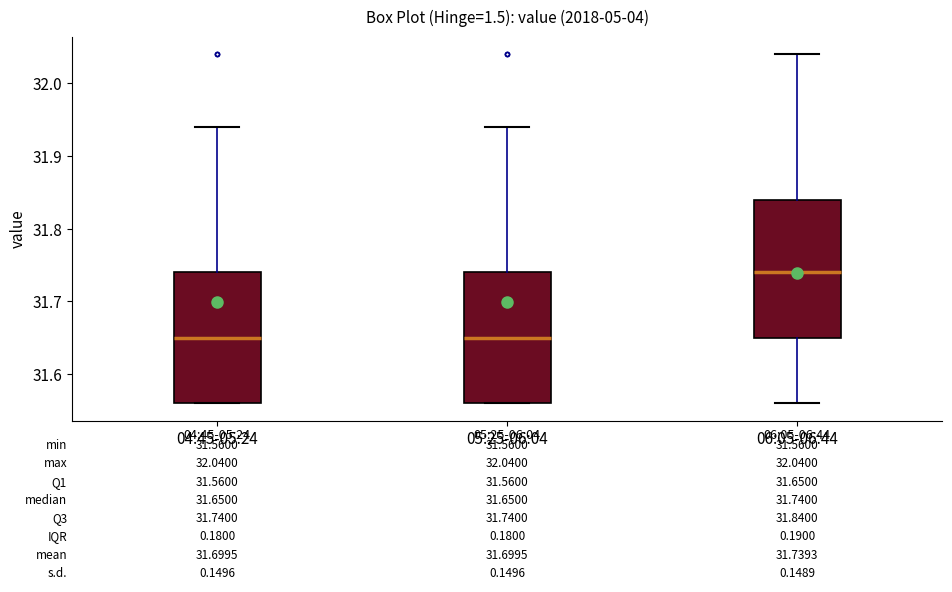

Which box is the tallest, from its lower edge to its upper edge?

06:05-06:44